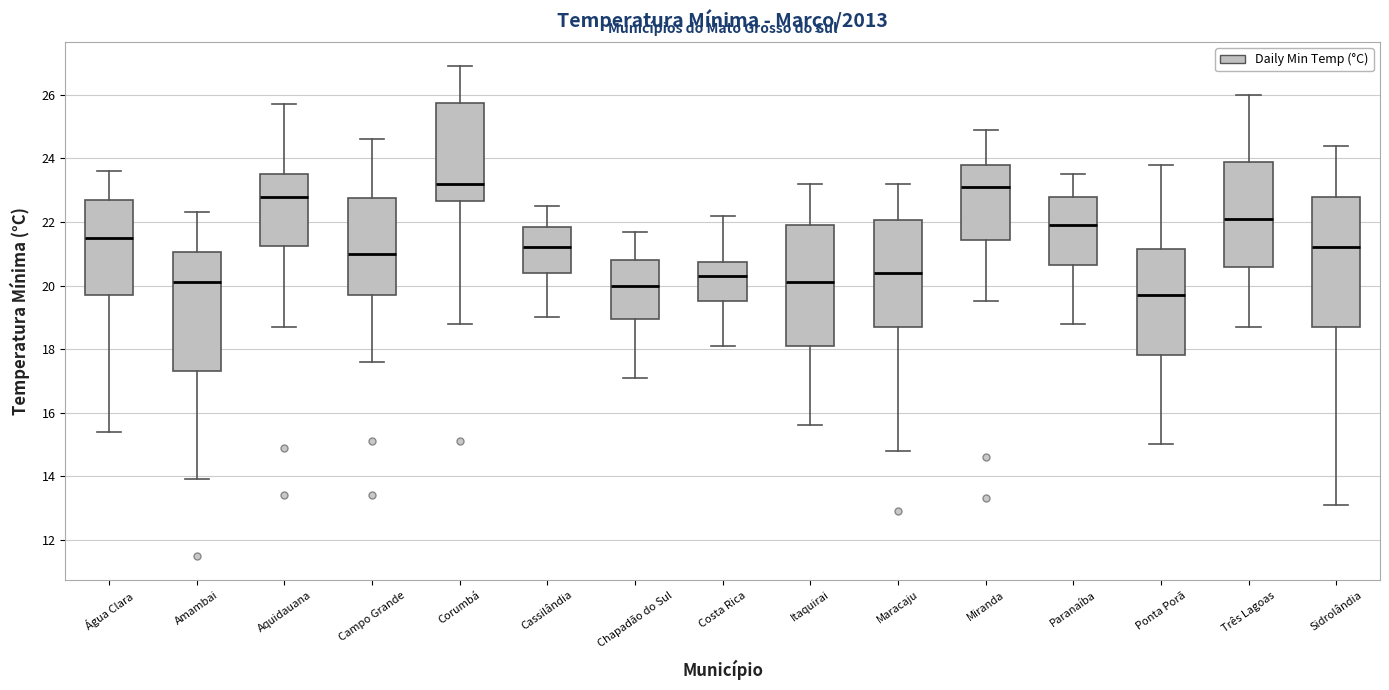

Reading left to right, transcribe this box plot: for each box, give where its median line is, the range the box spans, and where its two whiskers end, as read against the y-axis. The values are not printed on the chart, so give them approximately, as read against the axis.

Água Clara: median 21.6, box 19.8 to 22.8, whiskers 15.4 to 23.6
Amambai: median 20.2, box 17.4 to 21.0, whiskers 14.0 to 22.4
Aquidauana: median 22.8, box 21.2 to 23.6, whiskers 18.8 to 25.8
Campo Grande: median 21.0, box 19.8 to 22.8, whiskers 17.6 to 24.6
Corumbá: median 23.2, box 22.6 to 25.8, whiskers 18.8 to 27.0
Cassilândia: median 21.2, box 20.4 to 21.8, whiskers 19.0 to 22.6
Chapadão do Sul: median 20.0, box 19.0 to 20.8, whiskers 17.2 to 21.8
Costa Rica: median 20.4, box 19.6 to 20.8, whiskers 18.2 to 22.2
Itaquirai: median 20.2, box 18.2 to 22.0, whiskers 15.6 to 23.2
Maracaju: median 20.4, box 18.8 to 22.0, whiskers 14.8 to 23.2
Miranda: median 23.2, box 21.4 to 23.8, whiskers 19.6 to 25.0
Paranaíba: median 22.0, box 20.6 to 22.8, whiskers 18.8 to 23.6
Ponta Porã: median 19.8, box 17.8 to 21.2, whiskers 15.0 to 23.8
Três Lagoas: median 22.2, box 20.6 to 24.0, whiskers 18.8 to 26.0
Sidrolândia: median 21.2, box 18.8 to 22.8, whiskers 13.2 to 24.4